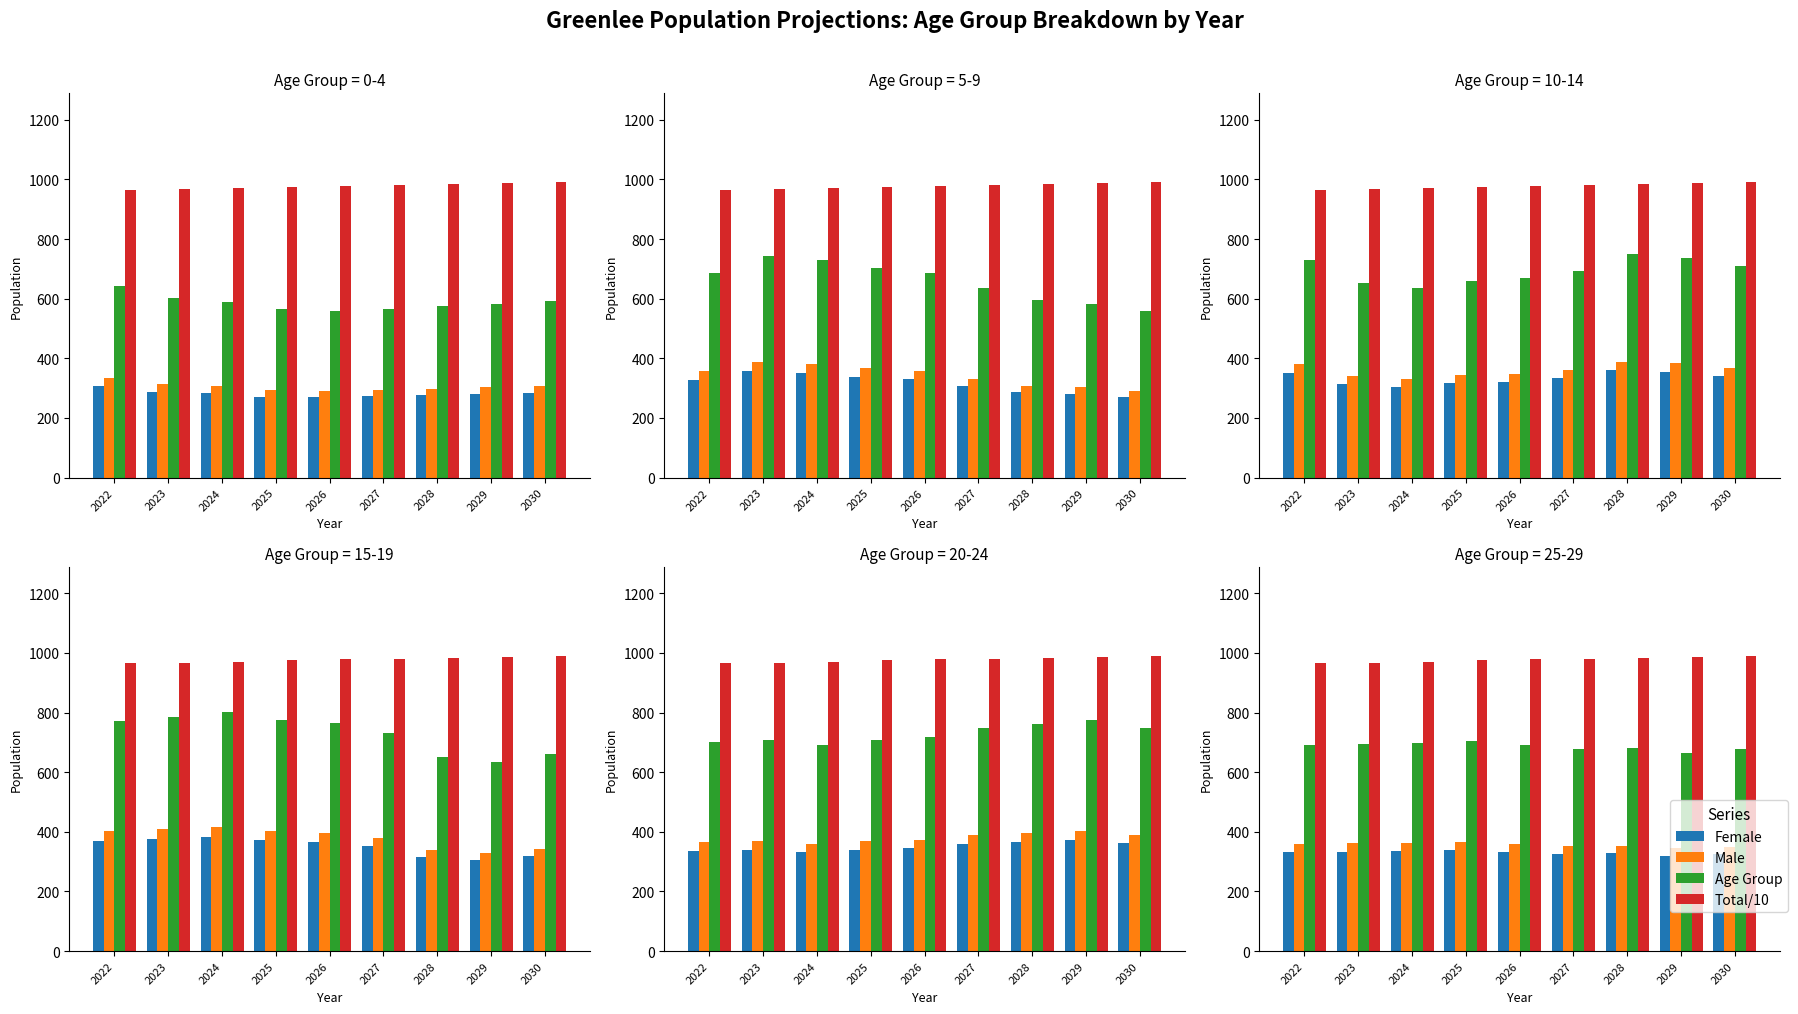

How many bars are there in each group?

4